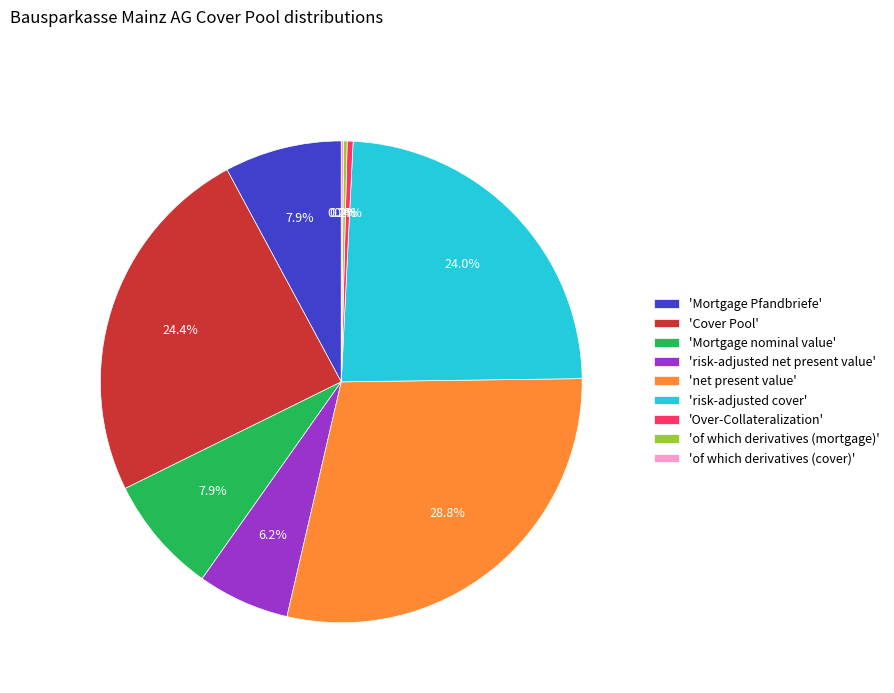

Does any single category account for the majority?

No